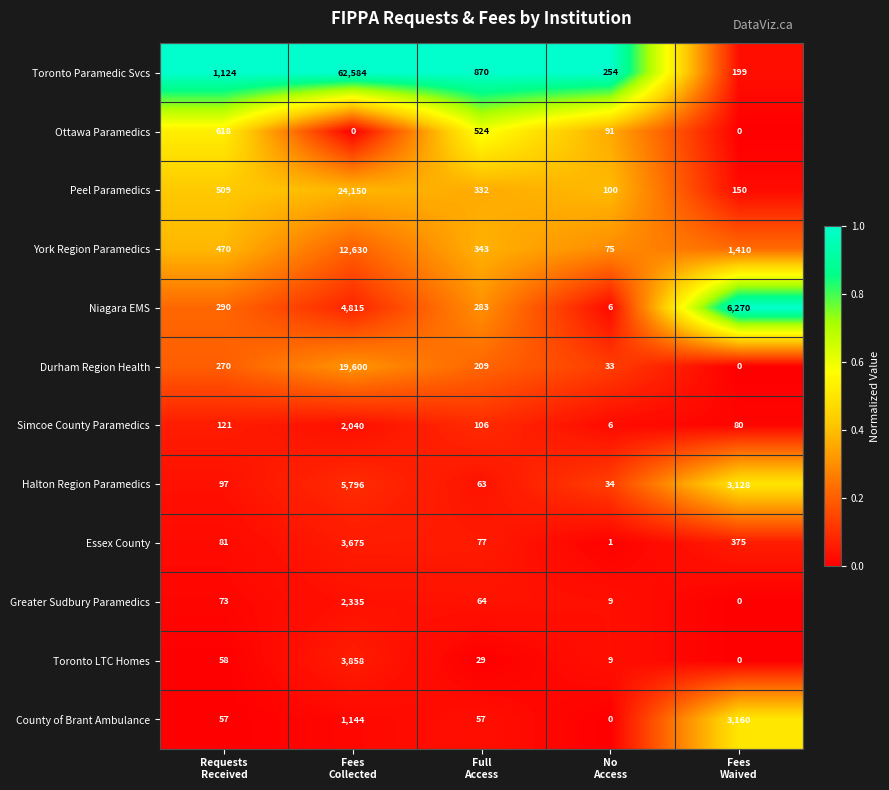

What is the difference between the maximum and minimum values in the County of Brant Ambulance series?

3160